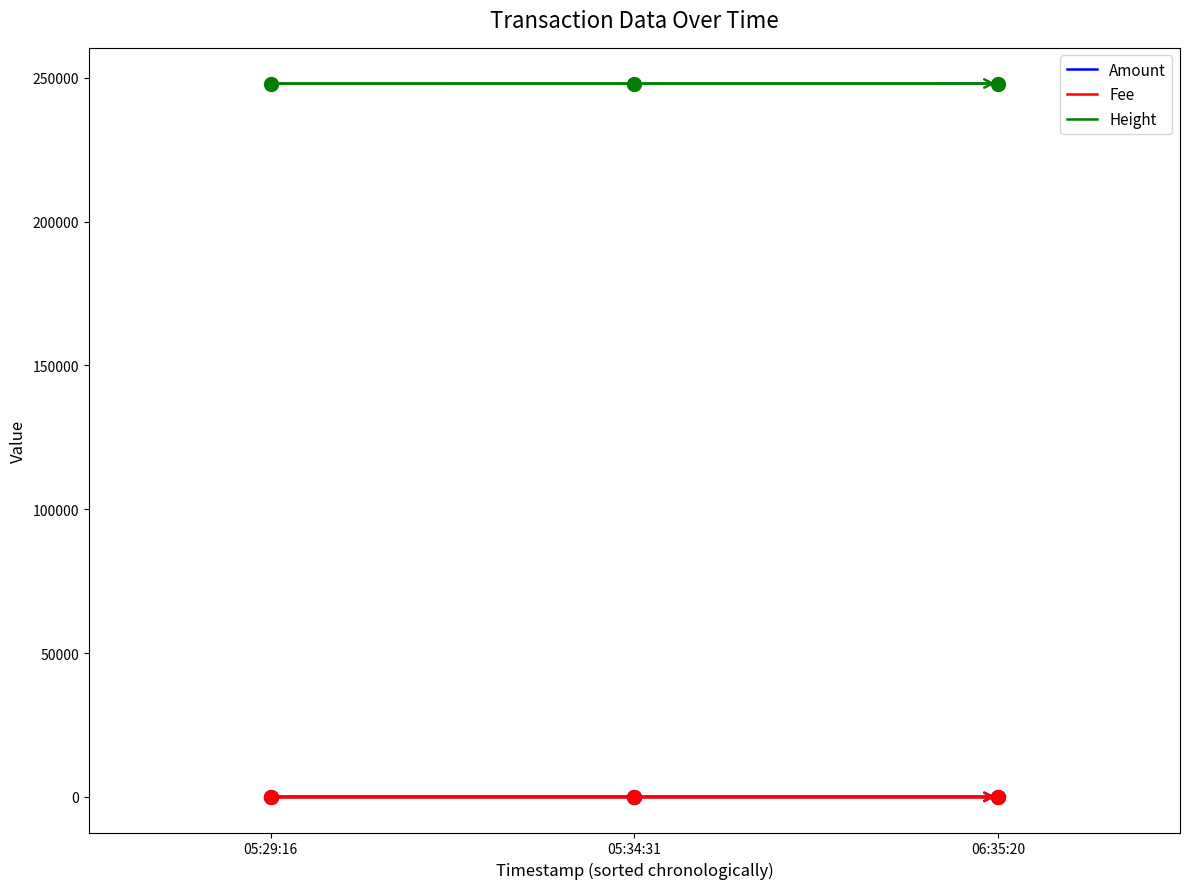

Is this an area chart (filled region under the line)?

No